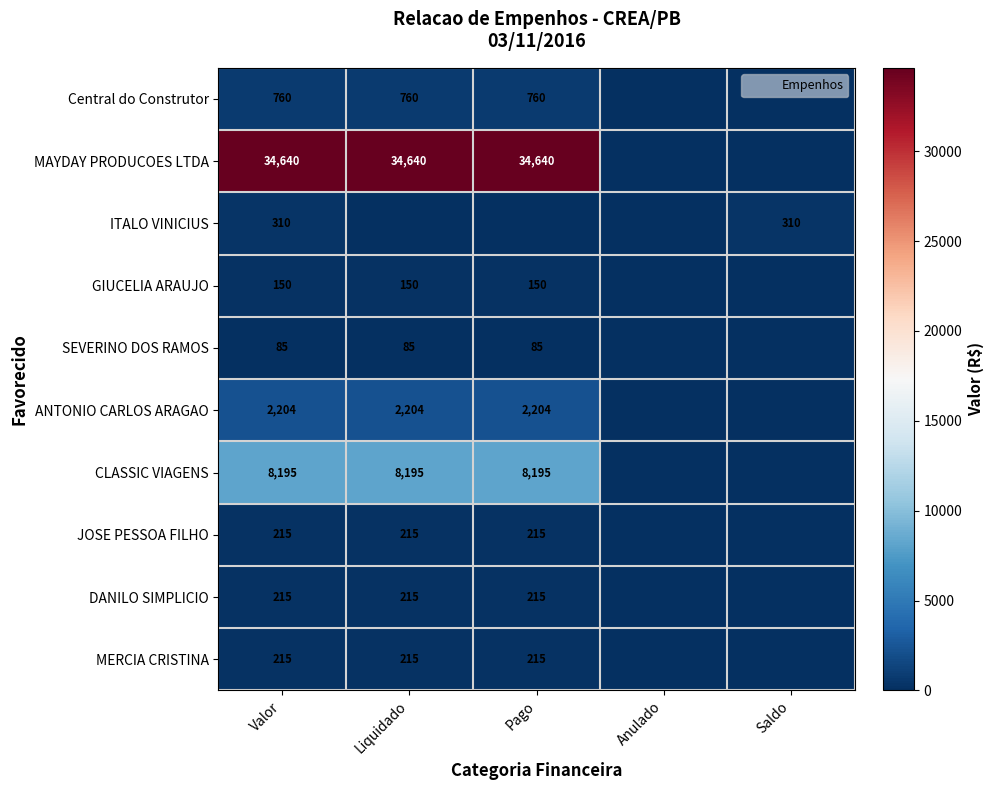

Between Saldo and Liquidado, which is larger?

Liquidado